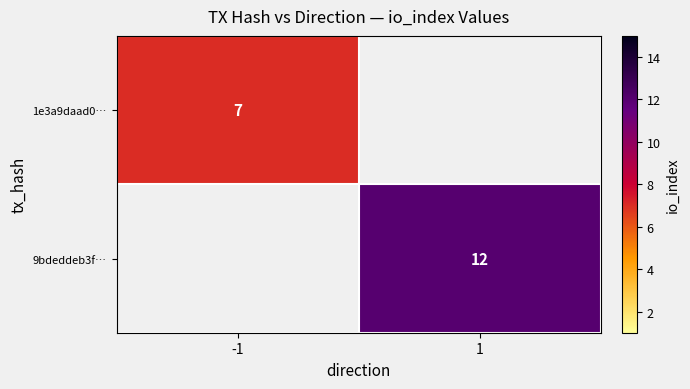

Is the value of 9bdeddeb3f… at 1 greater than the value of 1e3a9daad0… at -1?

Yes